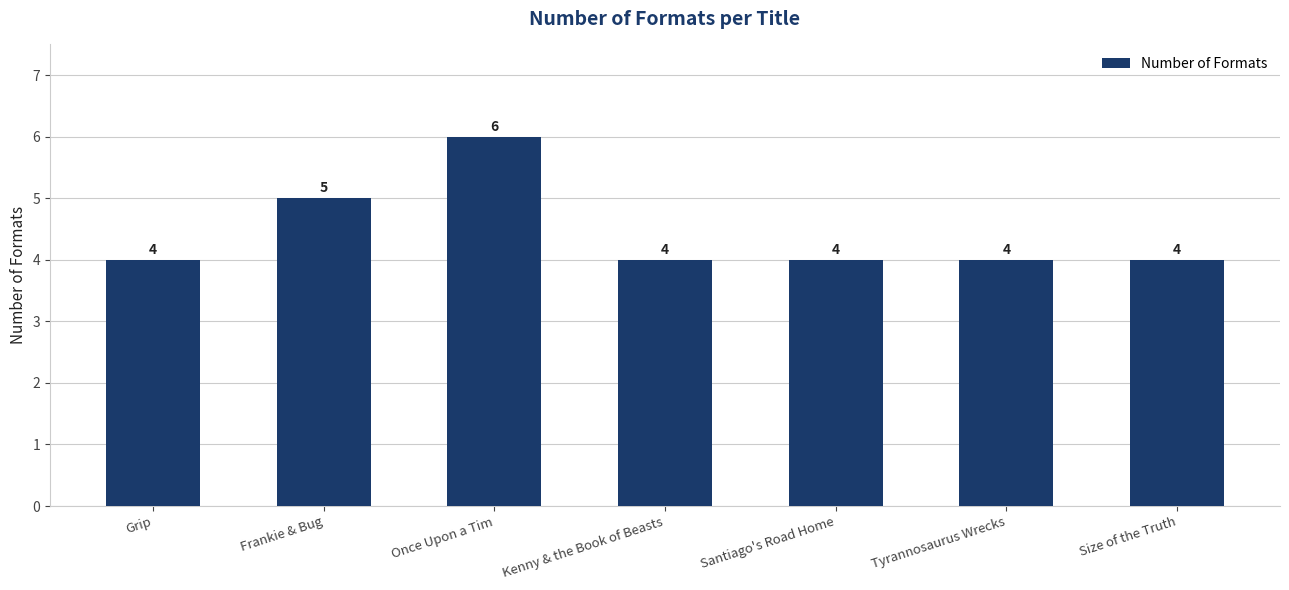

Count the number of categories in the chart.

7